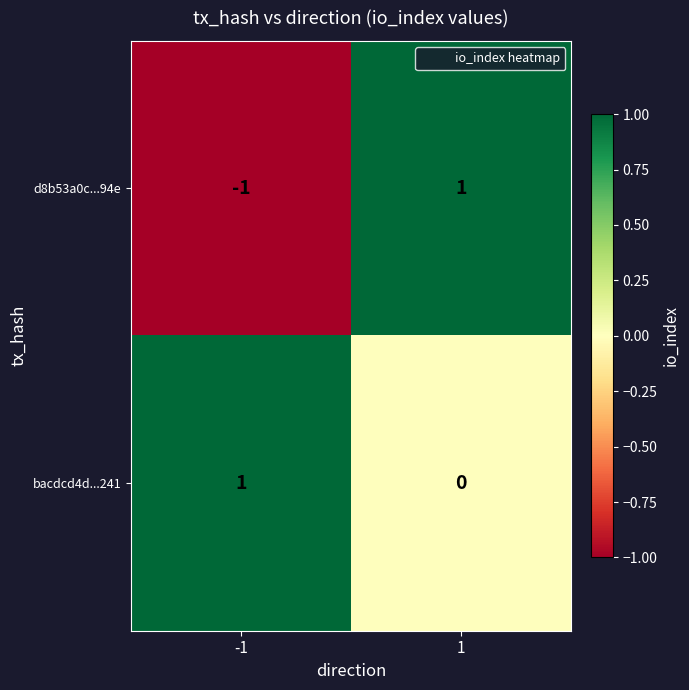

Reading right to left, what are all the values shown in this chart?

d8b53a0c...94e: 1	-1
bacdcd4d...241: 0	1